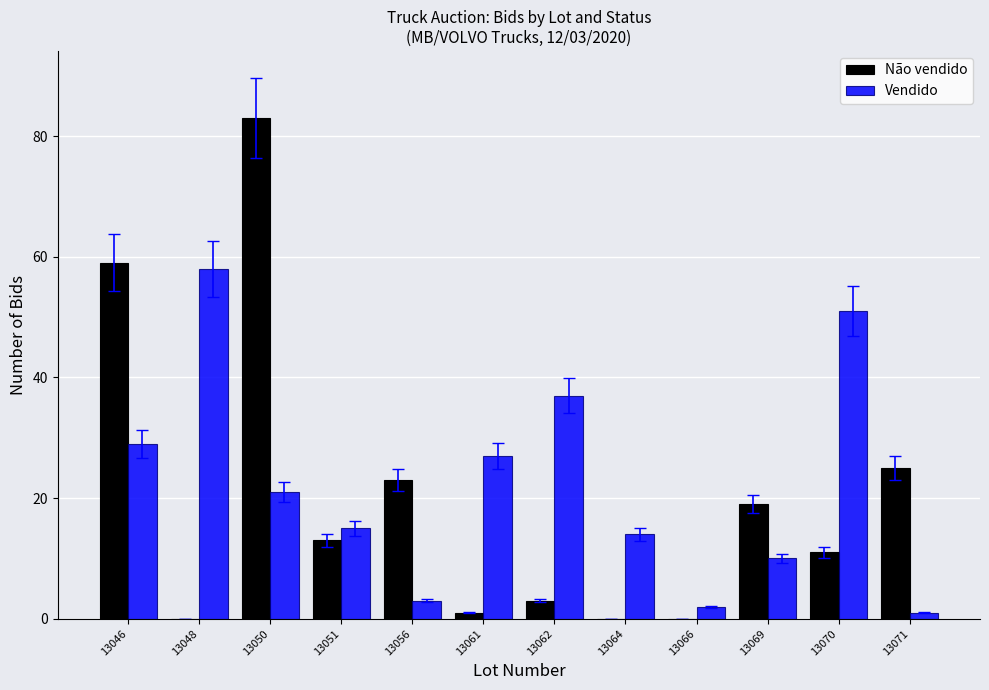

What is the sum of the Vendido values at 13056 and 13066?

5